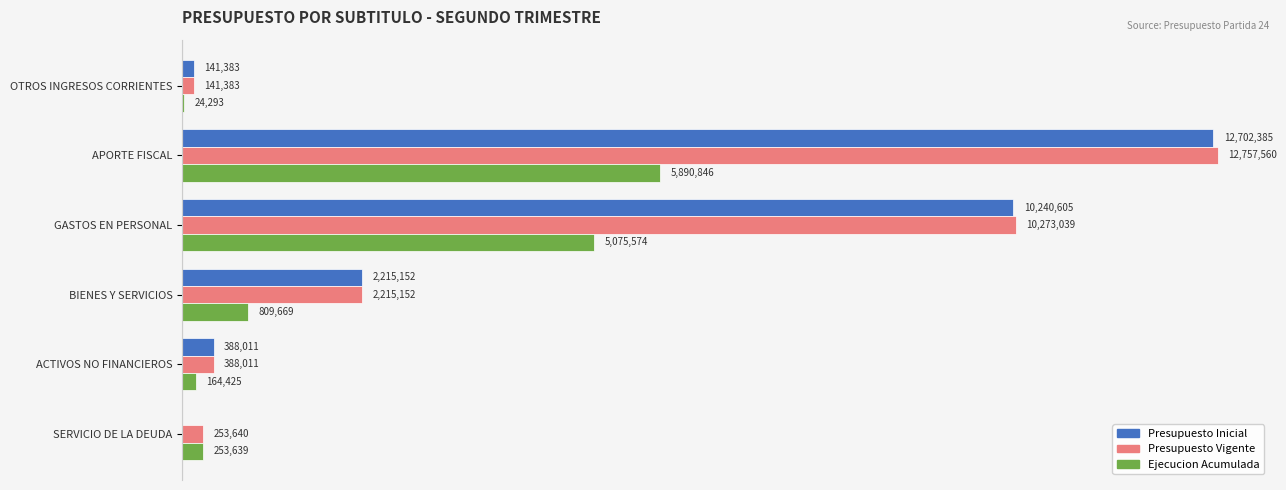

What are all the series names shown in the legend?

Presupuesto Inicial, Presupuesto Vigente, Ejecucion Acumulada